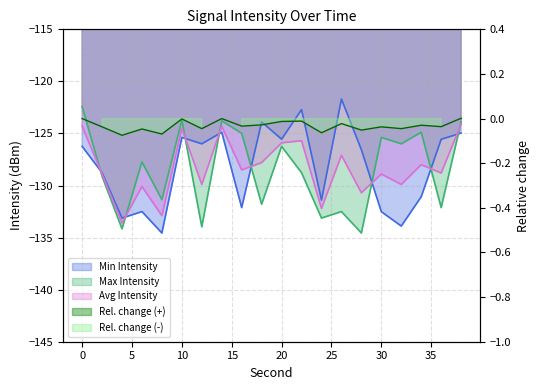

The Avg Intensity series shows -197.1 at 20. True or false?

False